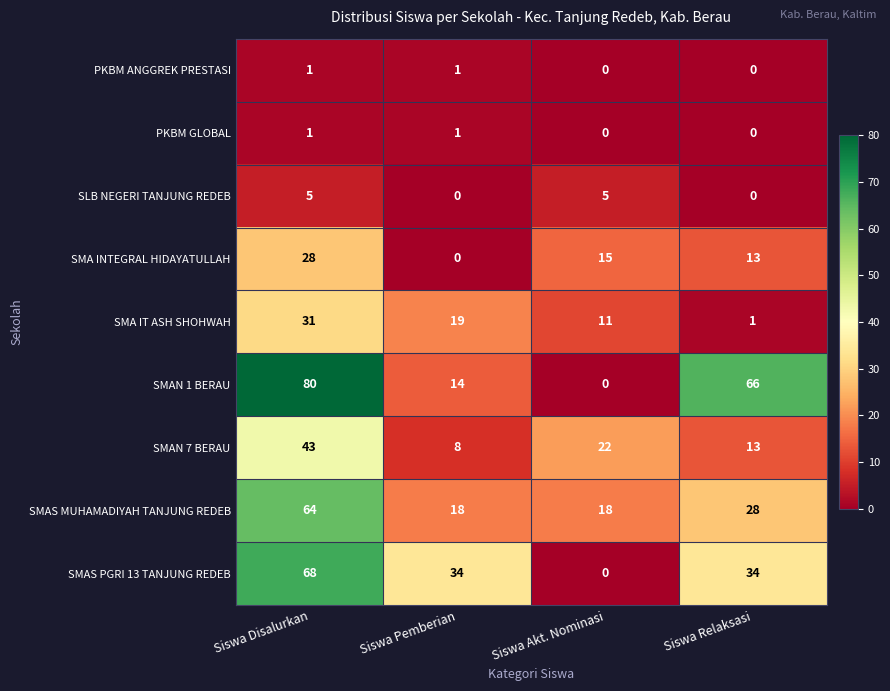

At how many categories does at least one series exceed 25?

3